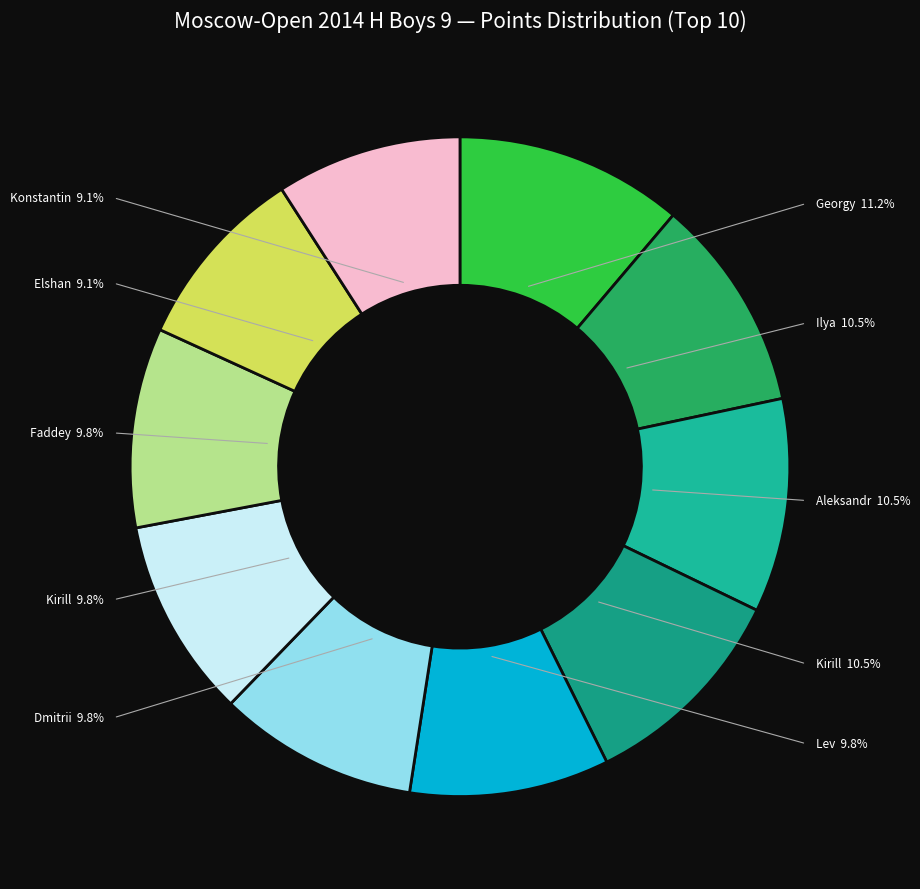

Approximately how many times larger is the value at Kataev Aleksandr compared to Okin Konstantin?

1.2